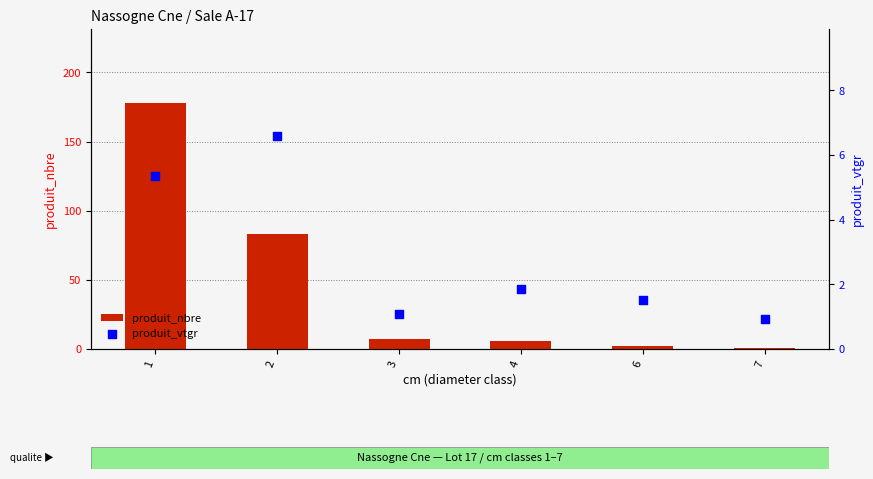

Which series reaches the minimum Y coordinate?

produit_vtgr